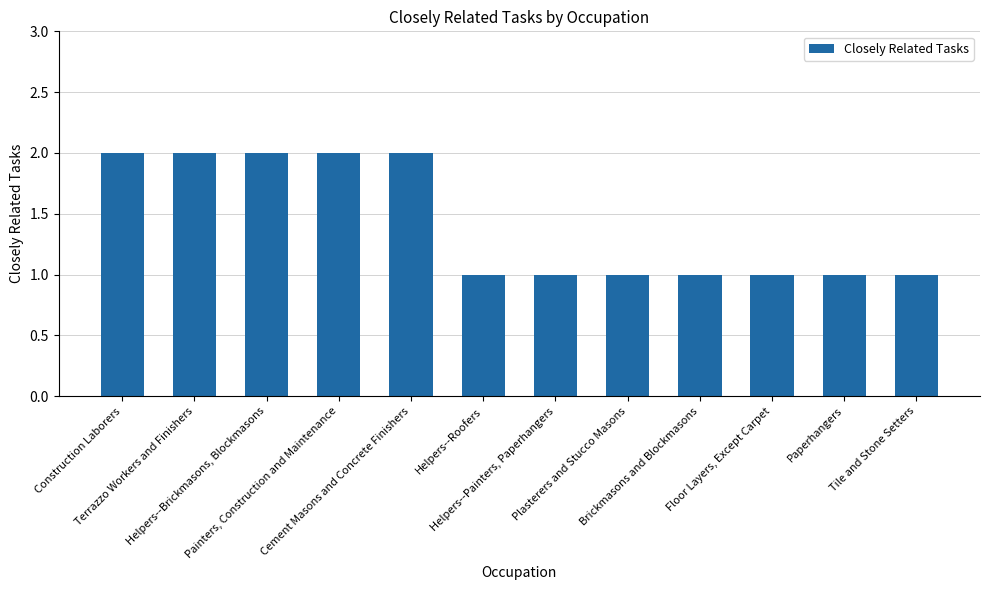

What is the label of the 5th bar from the left?

Cement Masons and Concrete Finishers